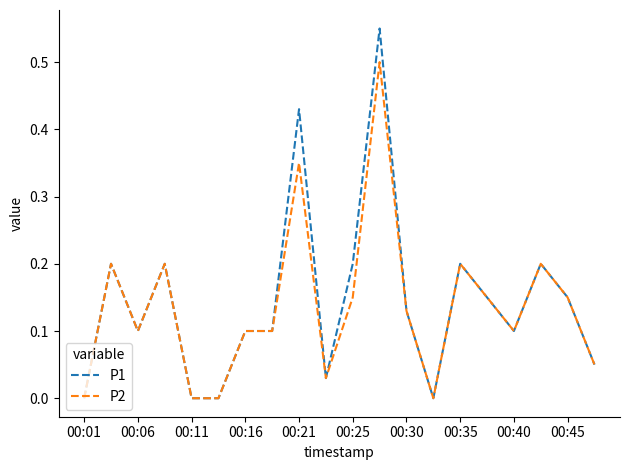

Which series has the largest range (max minus min)?

P1